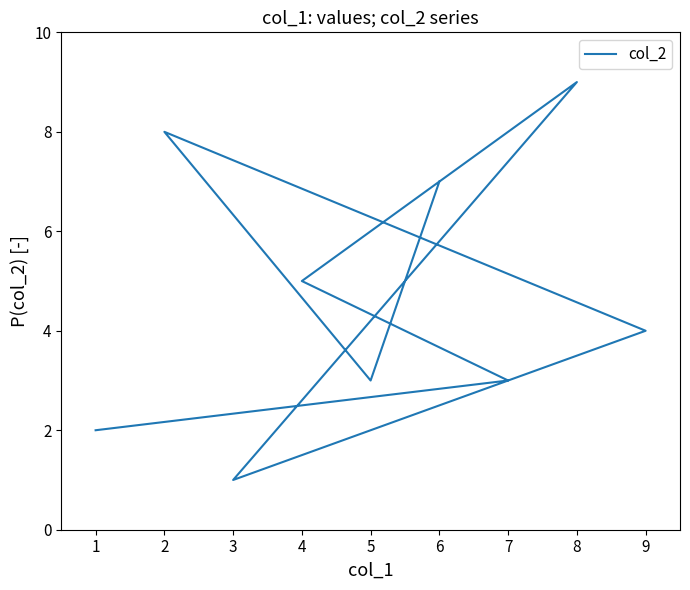

What is the sum of all values?

42